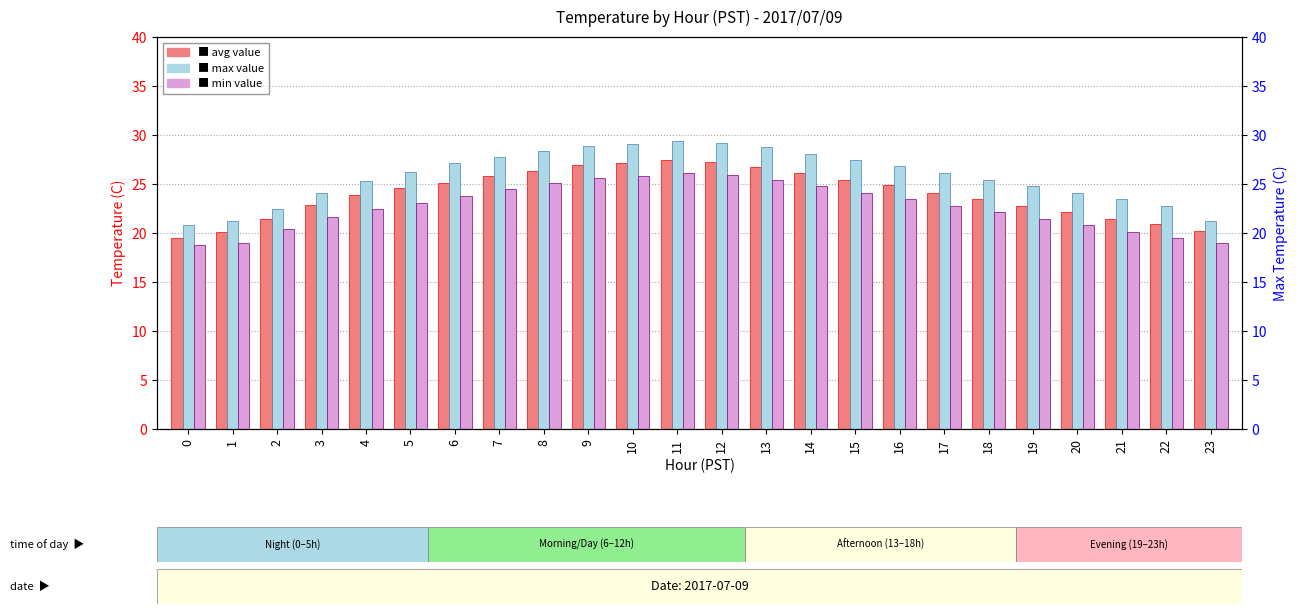

What is the approximate value of avg value at 6?

25.1